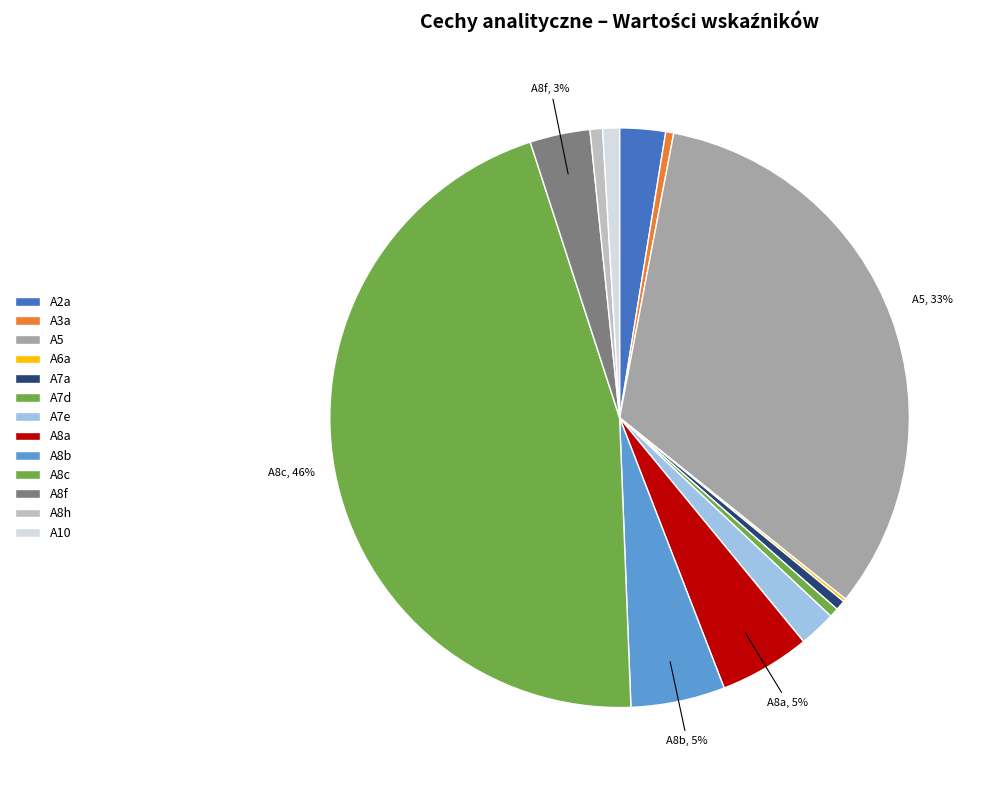

Which has a higher value, A7e or A8f?

A8f